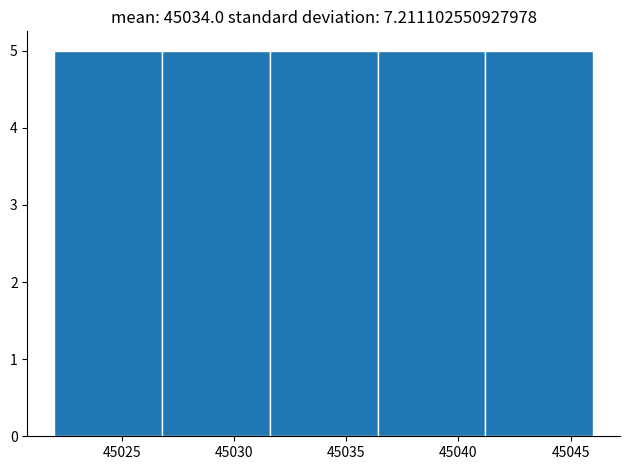

Reading left to right, transcribe this chart: for each bar, give the range it covers on the x-axis and its height. Neither the bar edges nor the heights are printed on the chart, so give them approximately, as read against the axes.

45022.0 to 45026.8: 5
45026.8 to 45031.6: 5
45031.6 to 45036.4: 5
45036.4 to 45041.2: 5
45041.2 to 45046.0: 5